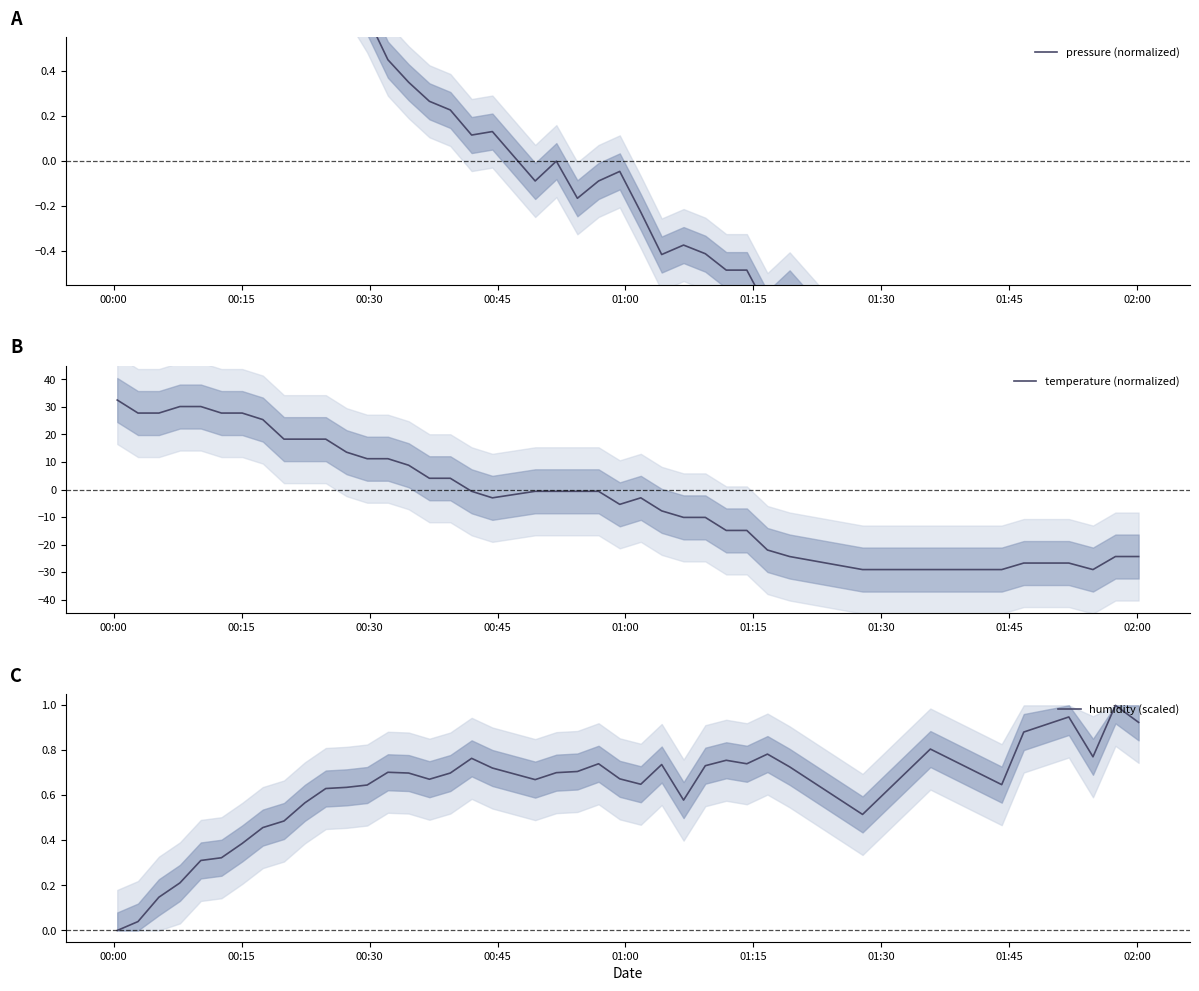

What is the maximum value for temperature (normalized)?

32.5